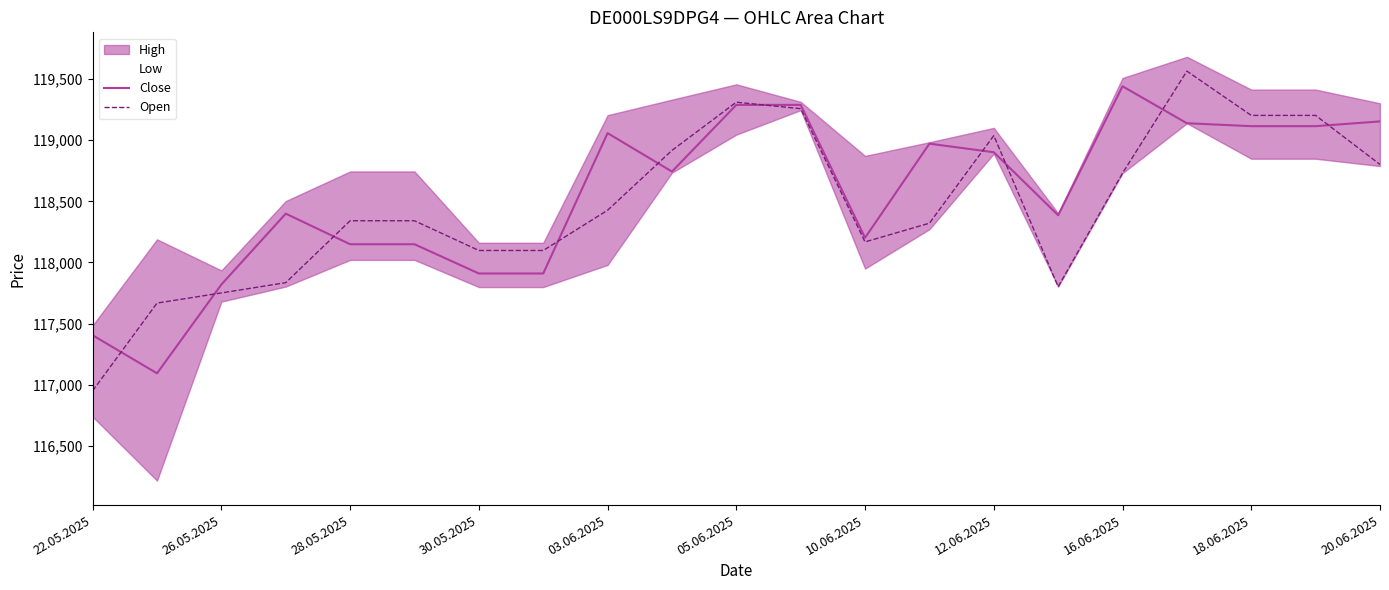

What is the lowest value of the Open series?

116951